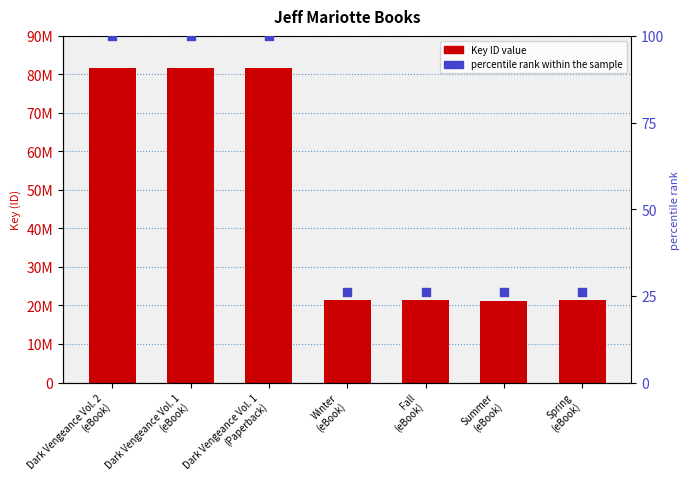

What is the total value across all series at Dark Vengeance Vol. 1
(Paperback)?

81566635.0